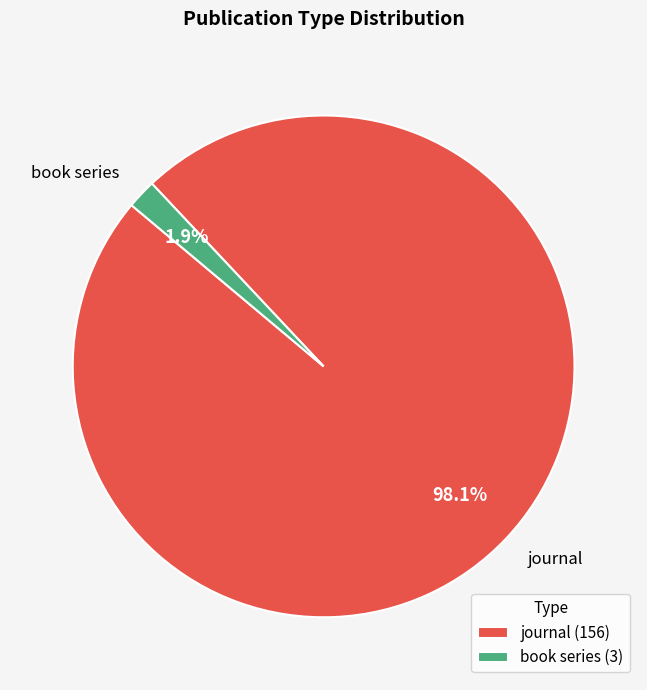

Rank the categories by value from lowest to highest.

book series, journal